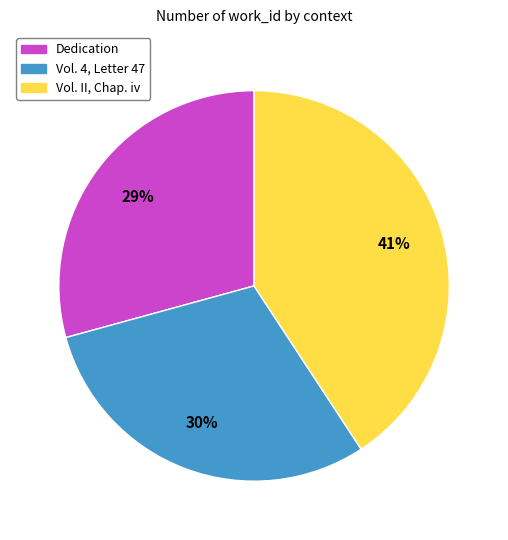

Does Dedication represent more than half of the total?

No